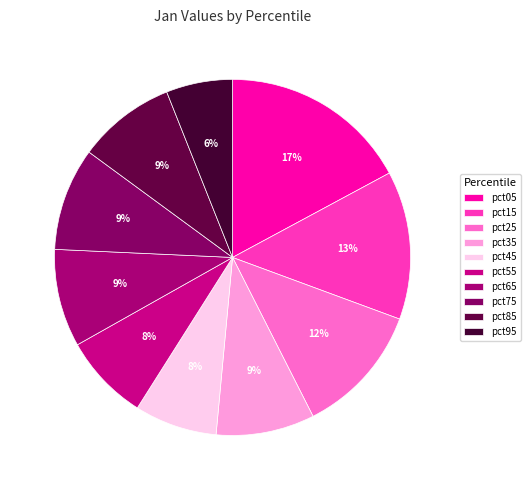

Which slice is the largest?

pct05